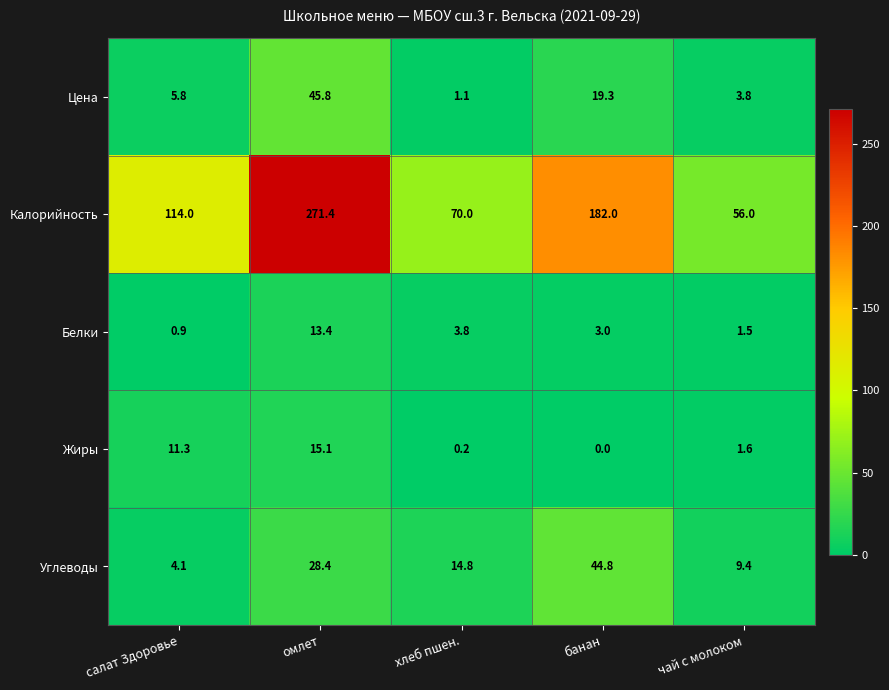

How many series are shown in this chart?

5